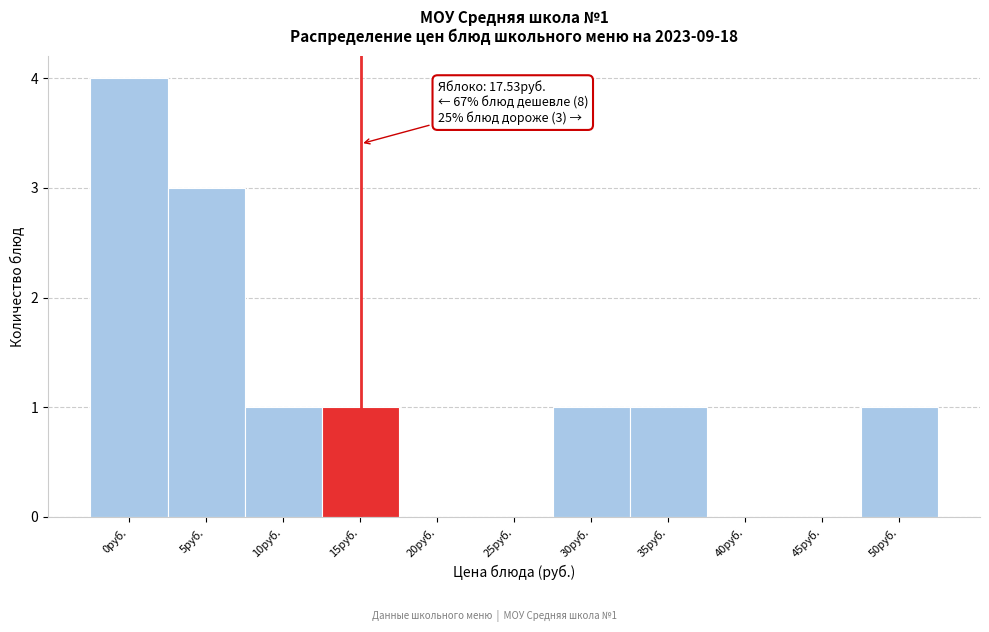

Reading left to right, transcribe all the data shown in this chart.

0руб.=4	5руб.=3	10руб.=1	15руб.=1	20руб.=0	25руб.=0	30руб.=1	35руб.=1	40руб.=0	45руб.=0	50руб.=1